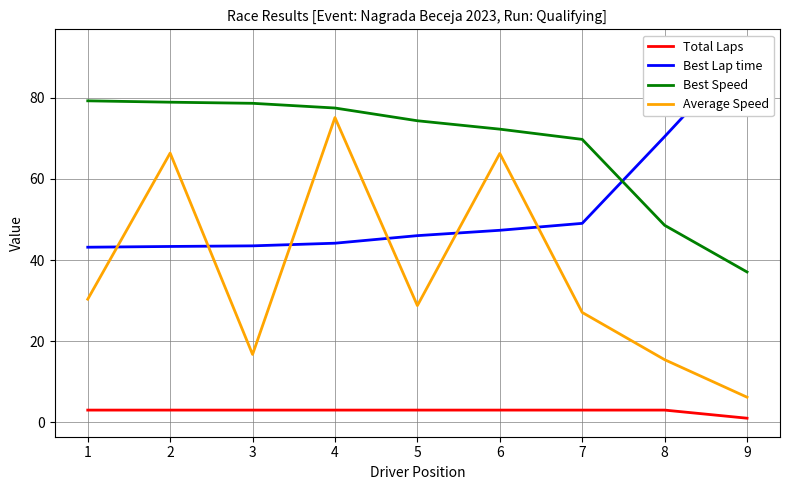

Reading left to right, extract all data points from this chart.

Total Laps: 1=3.0	2=3.0	3=3.0	4=3.0	5=3.0	6=3.0	7=3.0	8=3.0	9=1.0
Best Lap time: 1=43.2	2=43.3	3=43.5	4=44.1	5=46.0	6=47.3	7=49.0	8=70.4	9=92.3
Best Speed: 1=79.2	2=78.9	3=78.6	4=77.5	5=74.3	6=72.3	7=69.7	8=48.6	9=37.0
Average Speed: 1=30.3	2=66.4	3=16.7	4=75.1	5=28.8	6=66.3	7=27.1	8=15.4	9=6.2